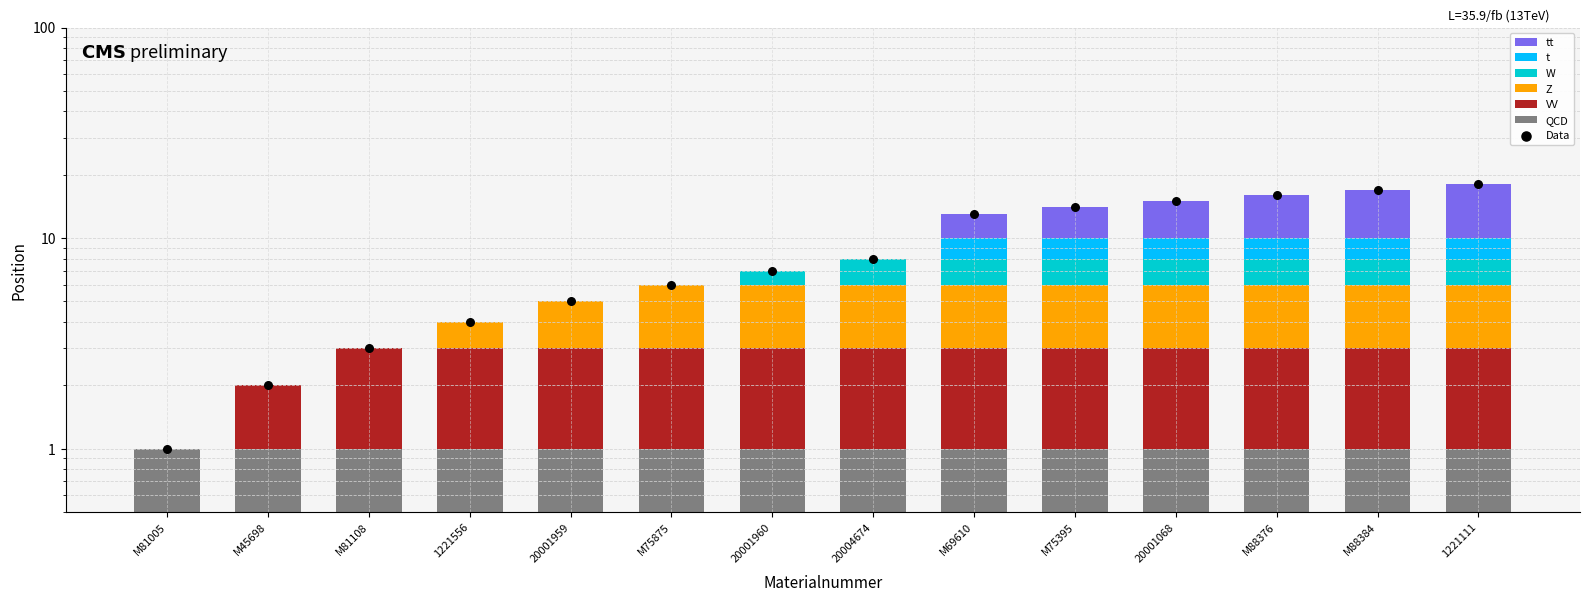

What is the change in value from M75875 to M88376?

+10